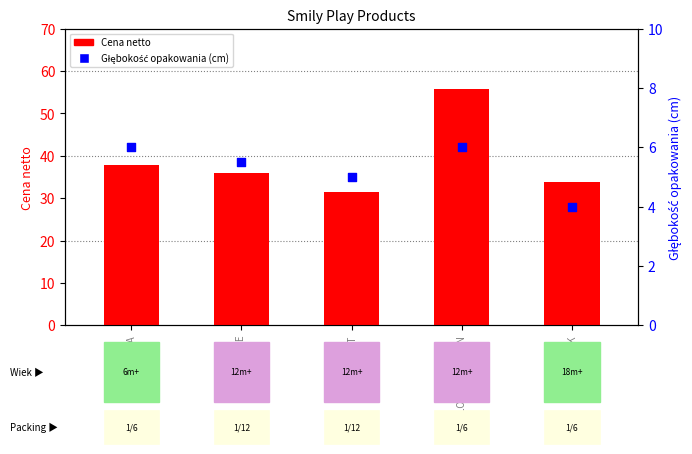

At how many categories does at least one series exceed 10?

5